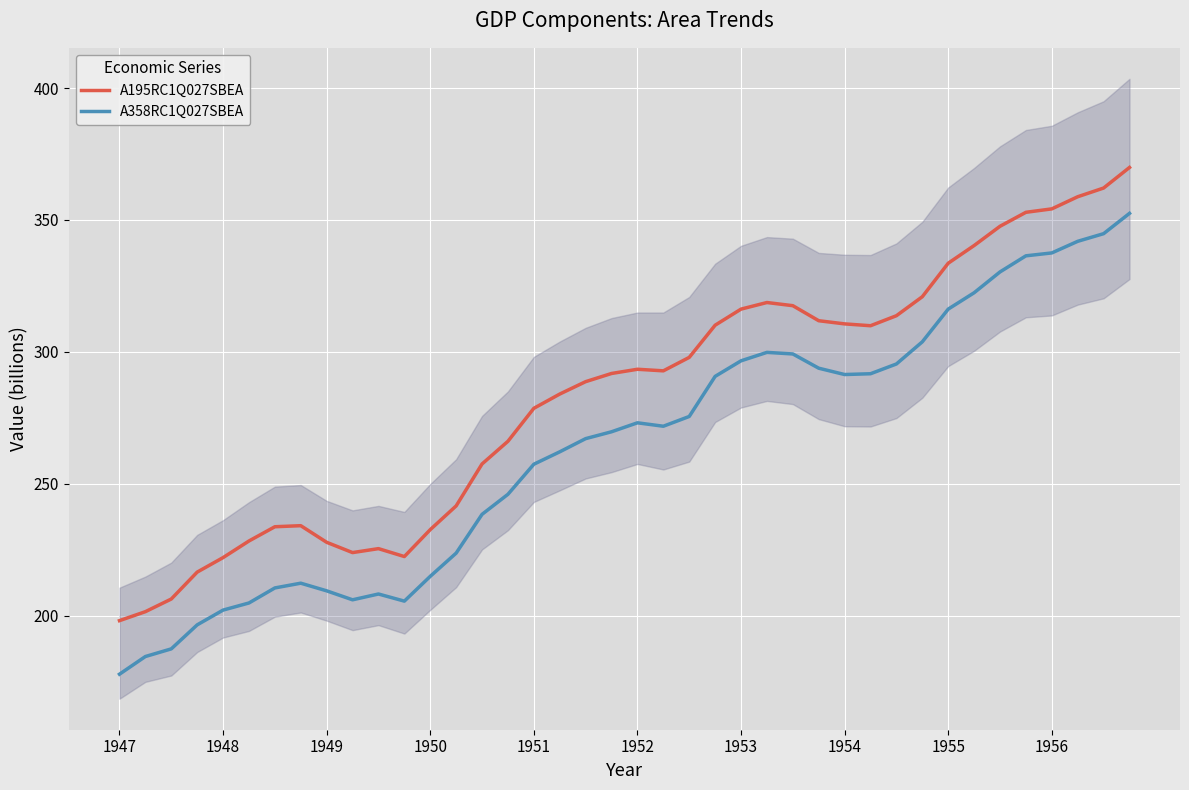

What is the minimum value for A195RC1Q027SBEA?

198.1